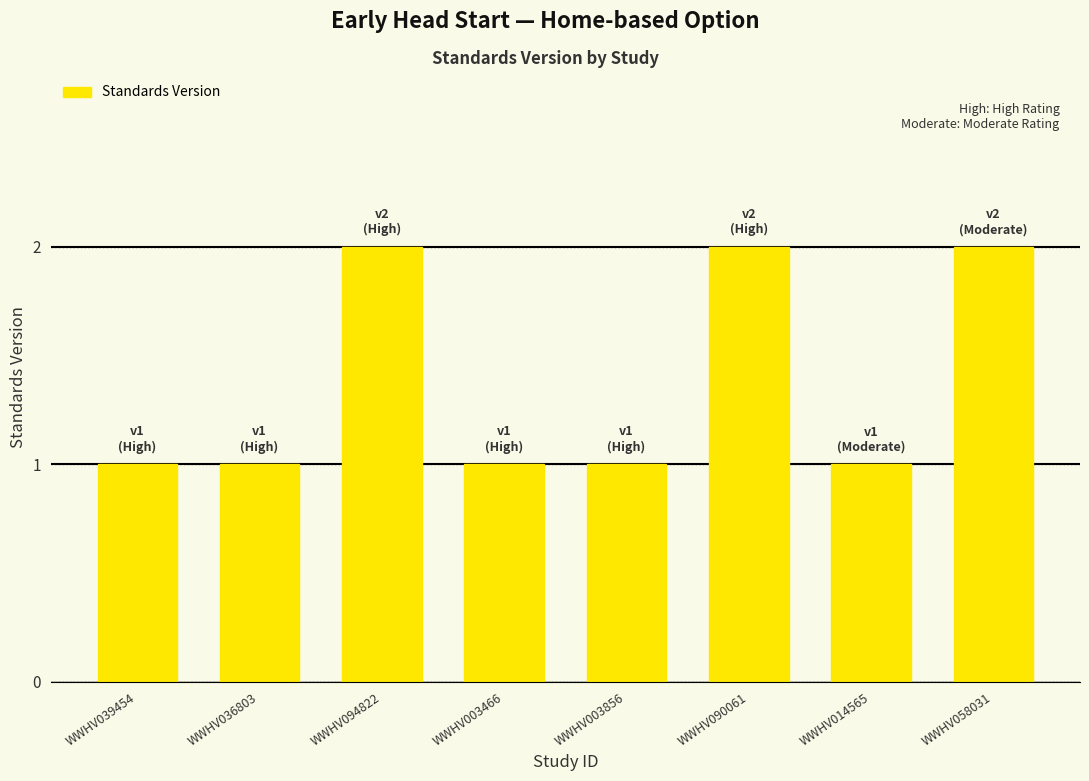

Reading right to left, what are all the values shown in this chart?

2	1	2	1	1	2	1	1